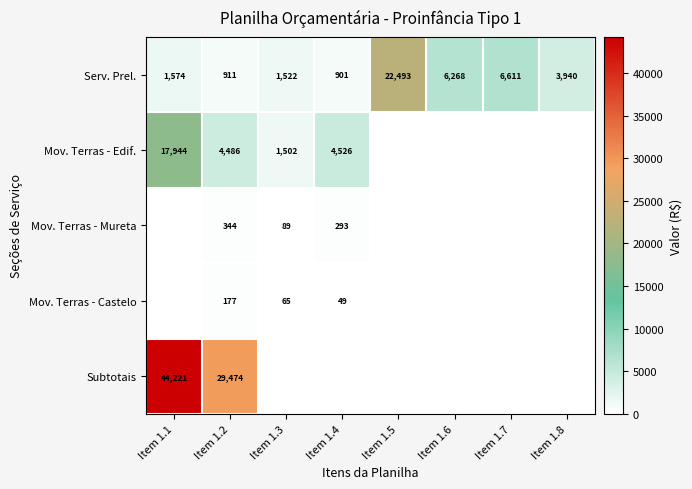

Which has a higher value, Item 1.6 or Item 1.8?

Item 1.6